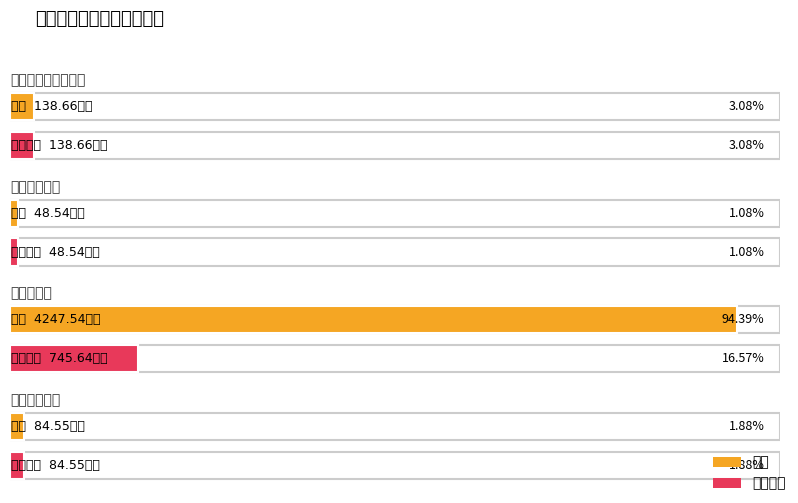

What position from the right is 社会保障和就业支出?

4